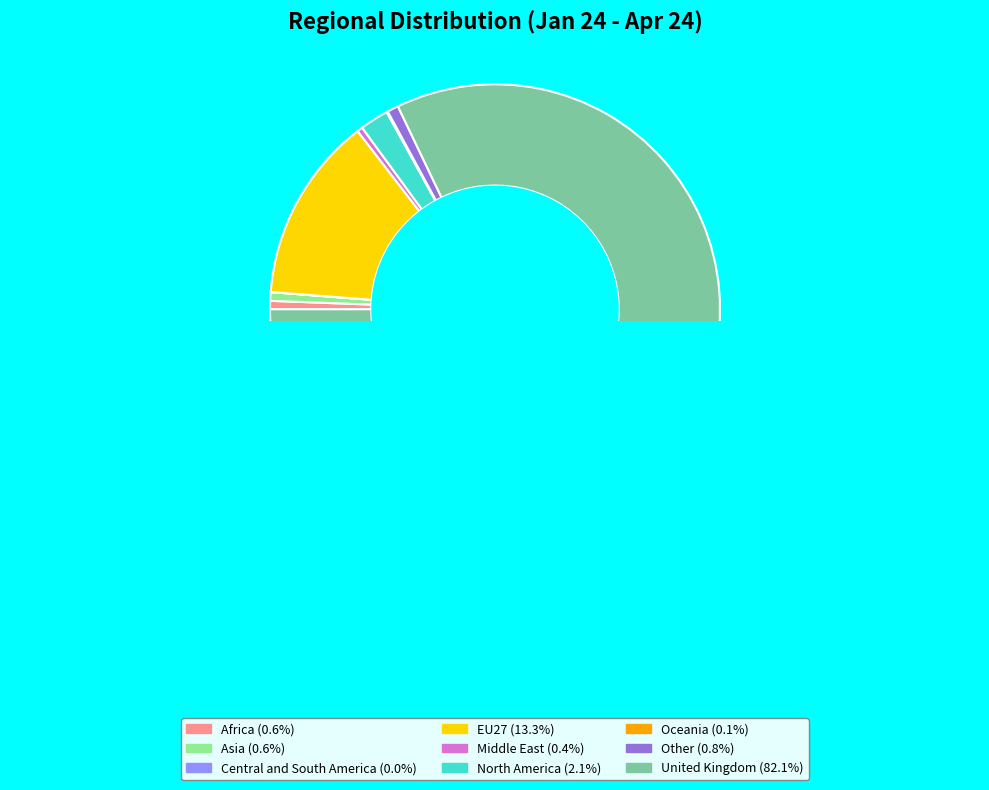

What percentage is NOT represented by Central and South America?

100.0%